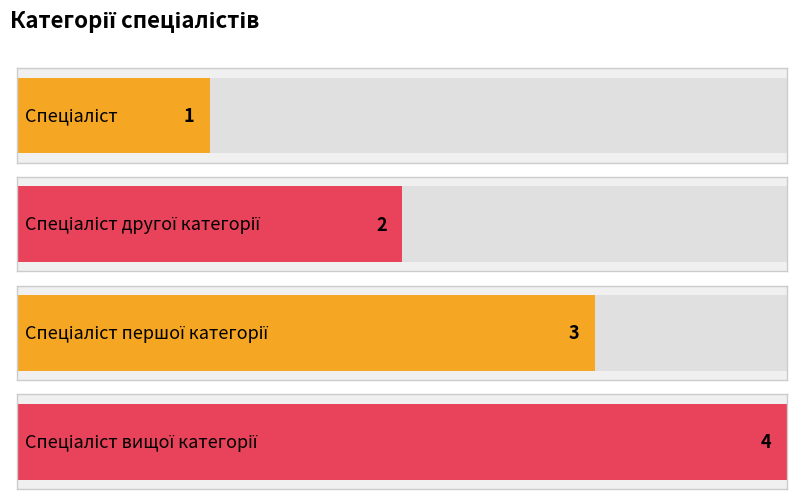

Where does the data first go above 3?

Спеціаліст вищої категорії